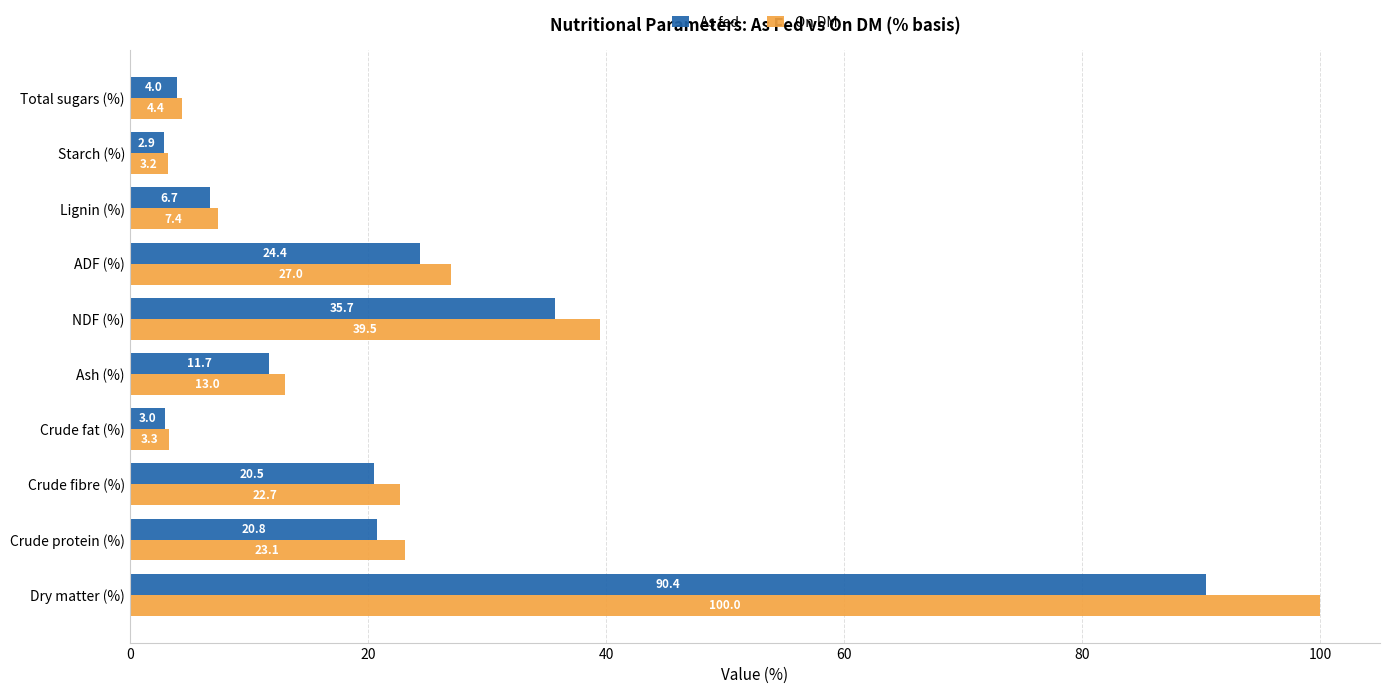

At which category is the sum across all series the highest?

Dry matter (%)